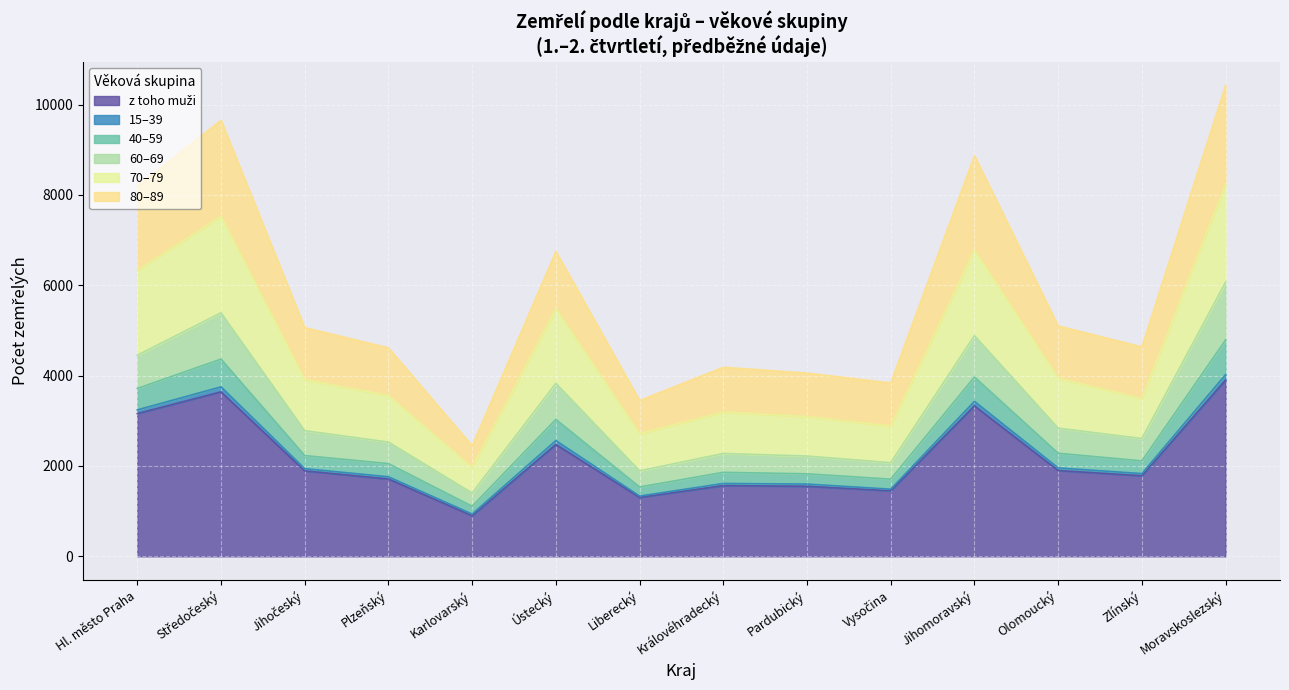

Does the chart display data point markers on the line(s)?

No